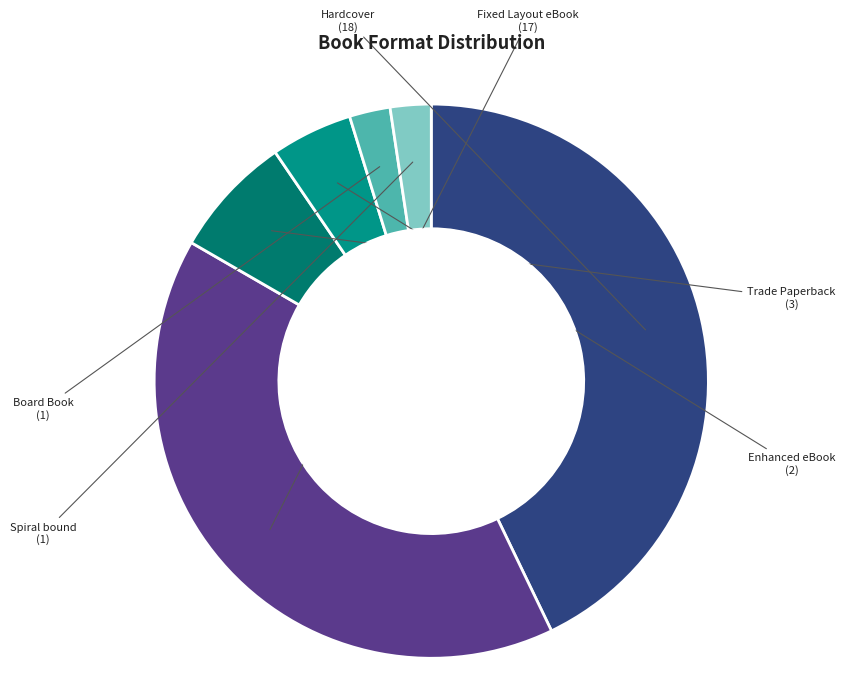

Count the number of slices in the pie.

6